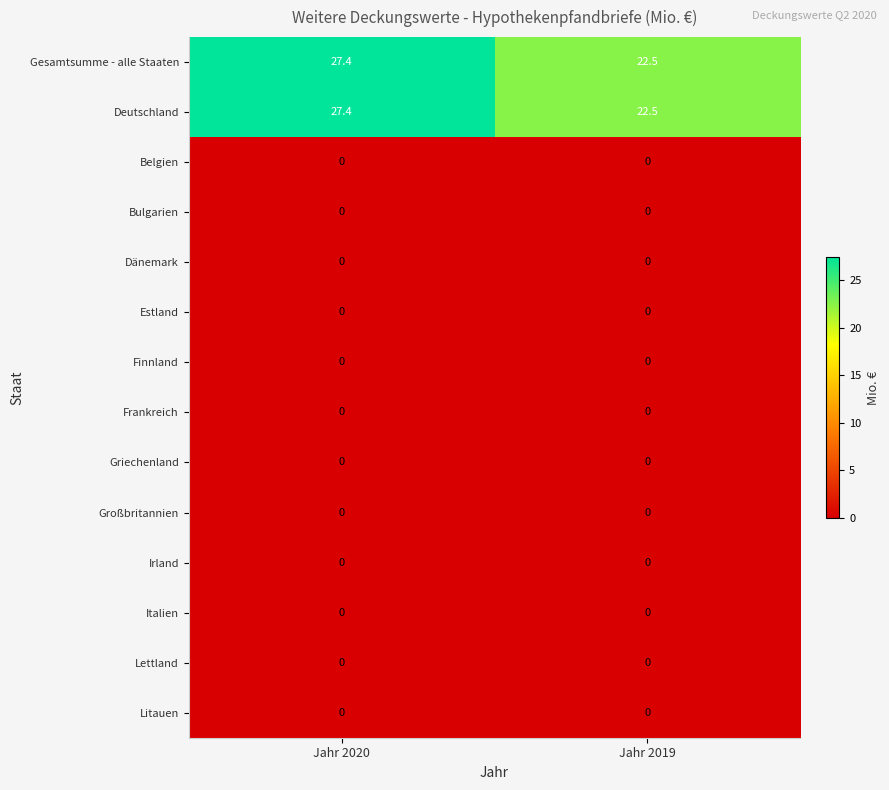

What is the spread (max minus min) of values at Jahr 2020?

27.4